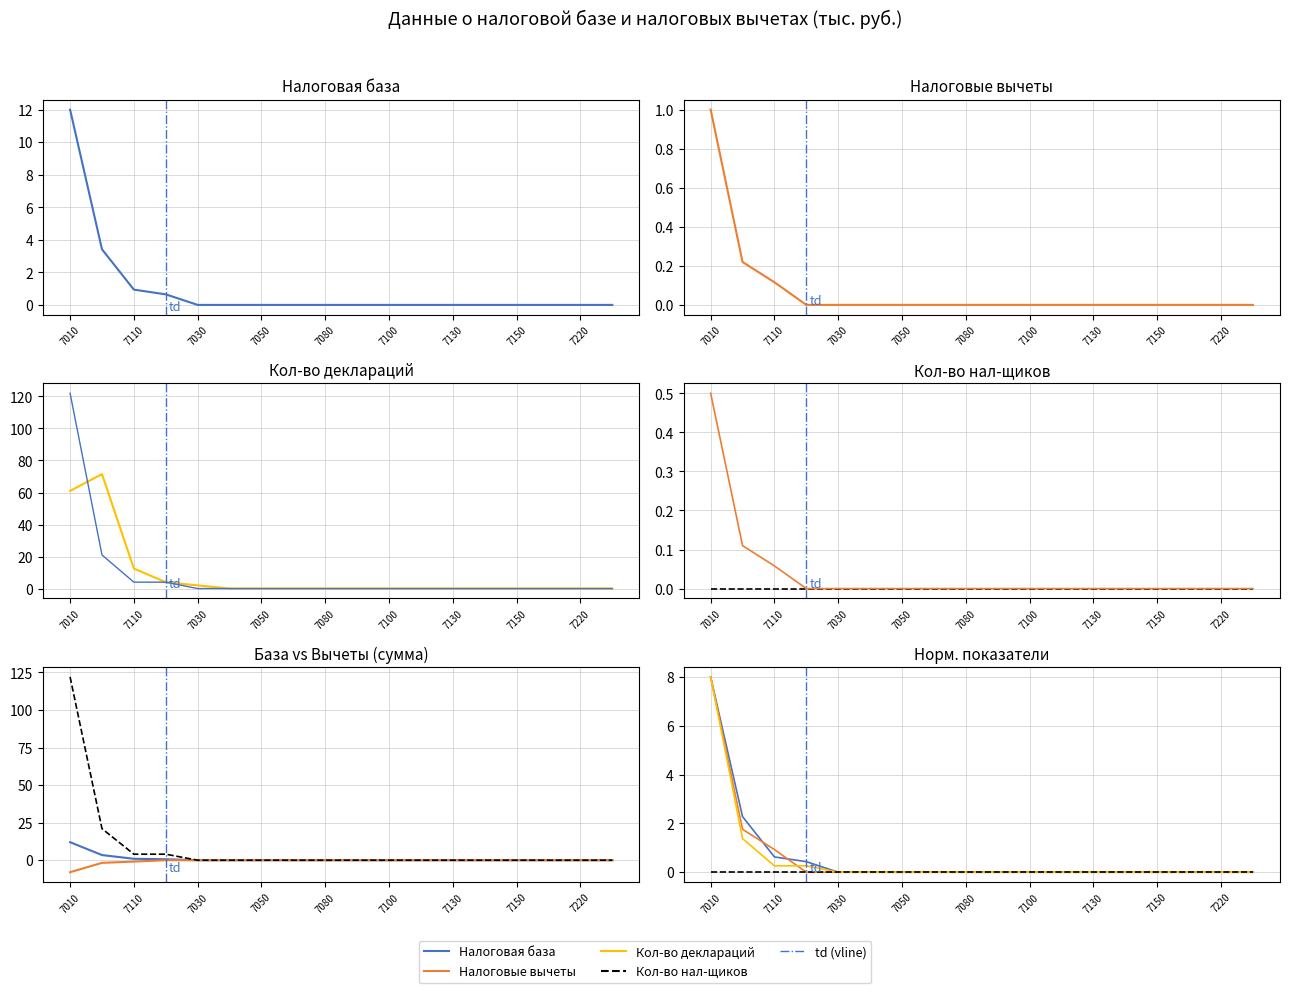

True or false: Налоговые вычеты has a value of 1.4 at 7110.

False